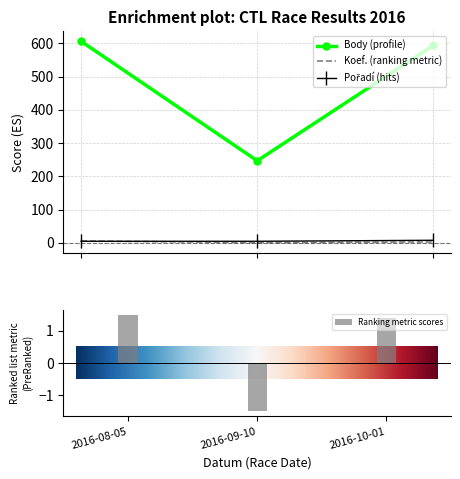

Which label corresponds to the largest value in the chart?

2016-08-05